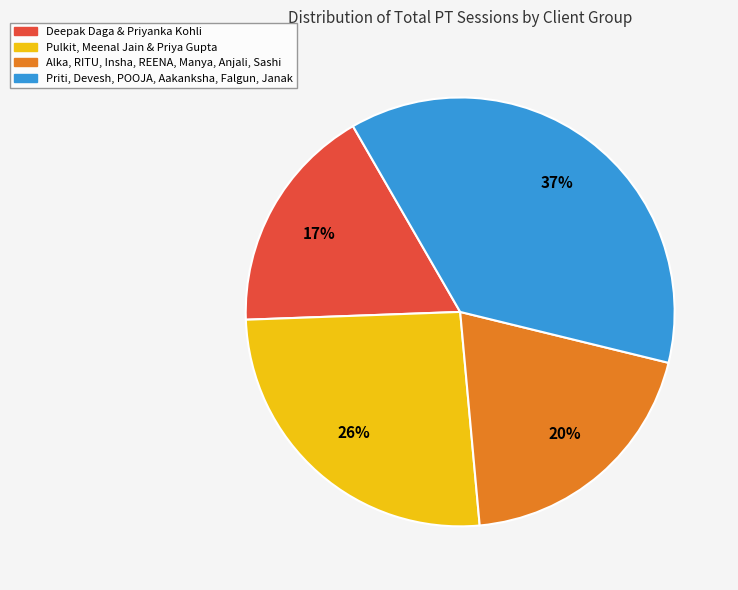

Does any single category account for the majority?

No